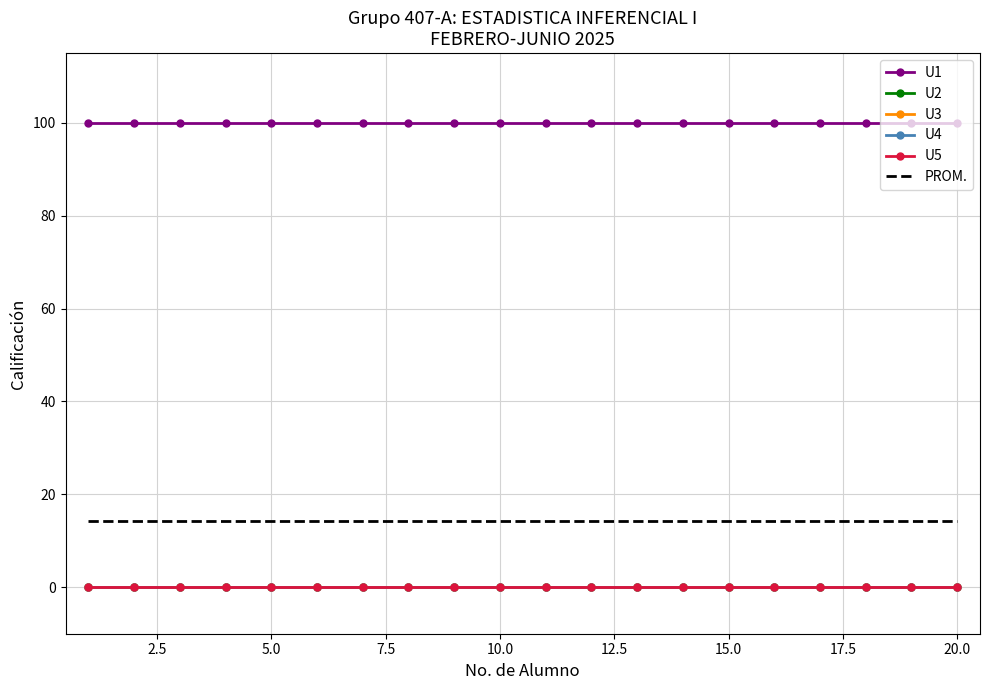

True or false: U2 and U1 cross at least once.

False